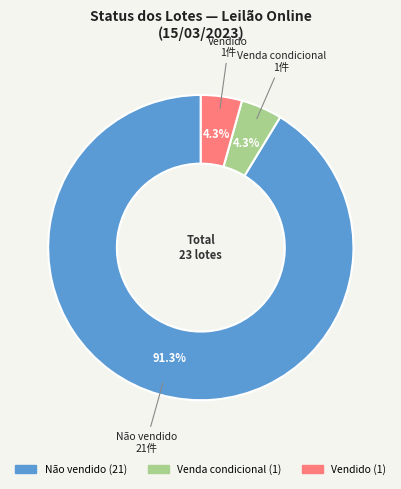

Between Não vendido and Venda condicional, which is larger?

Não vendido